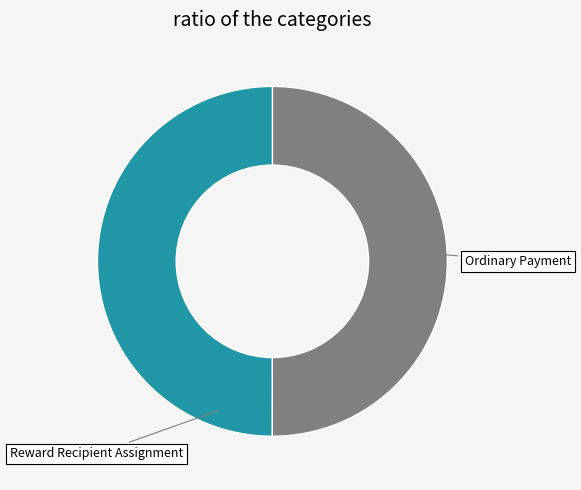

Which slice is the largest?

Reward Recipient Assignment